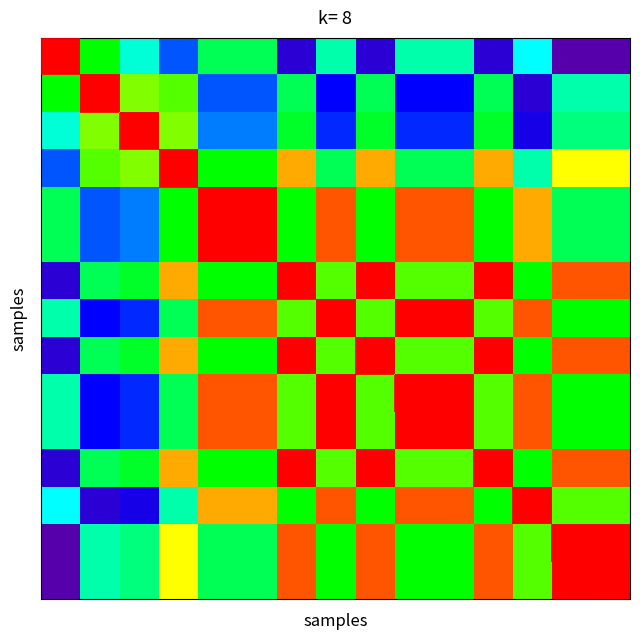

What is the smallest value displayed?

0.1